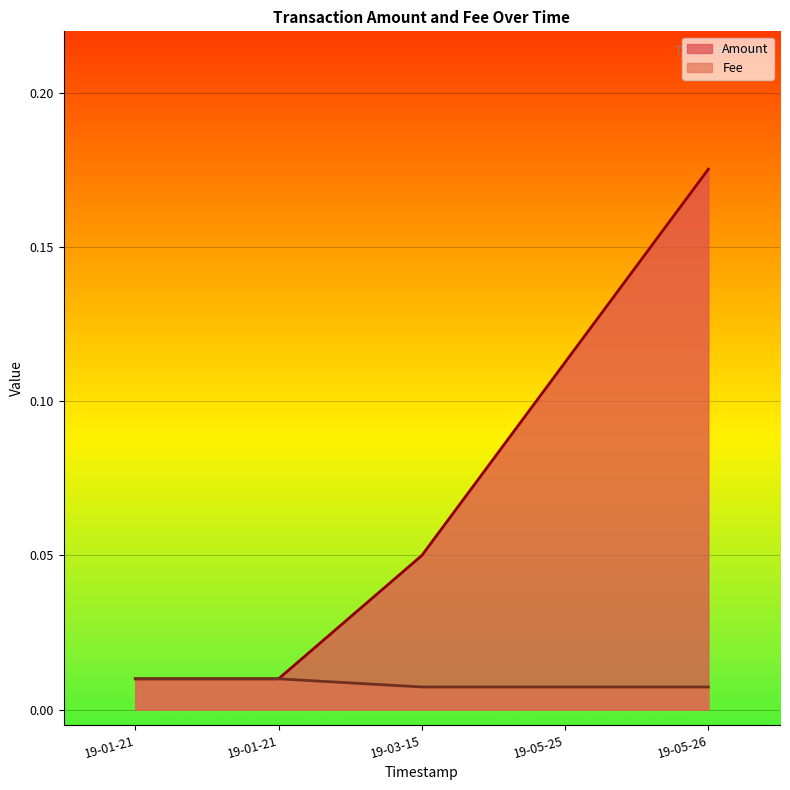

True or false: Fee has a value of 0.0 at 2019-01-21 12:11:18.

False